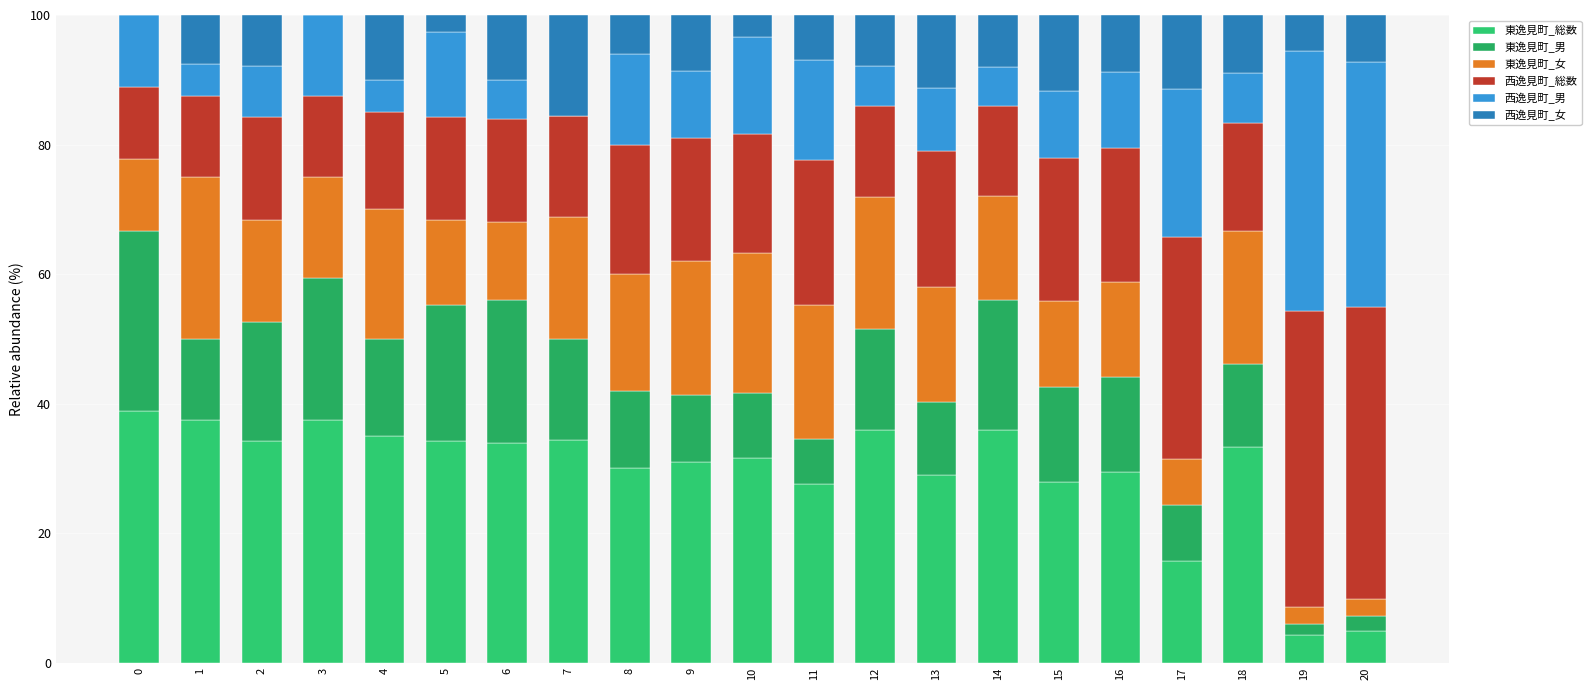

Are the bars grouped side by side (vs. stacked)?

No